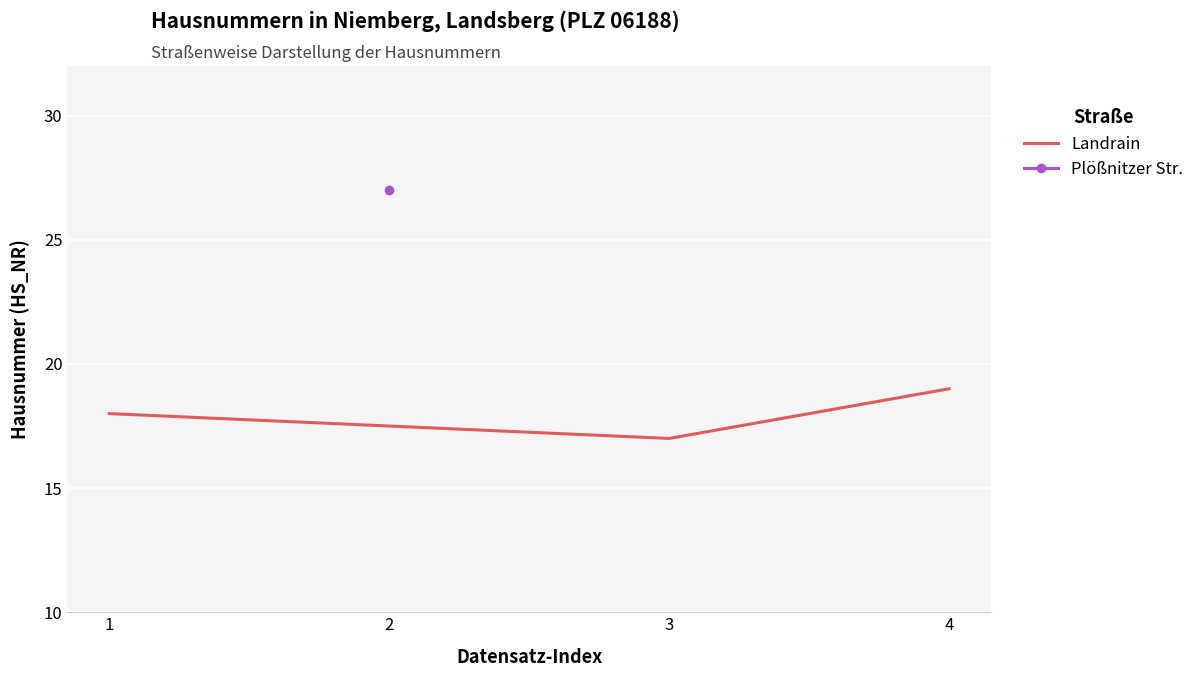

What is the smallest value displayed?

17